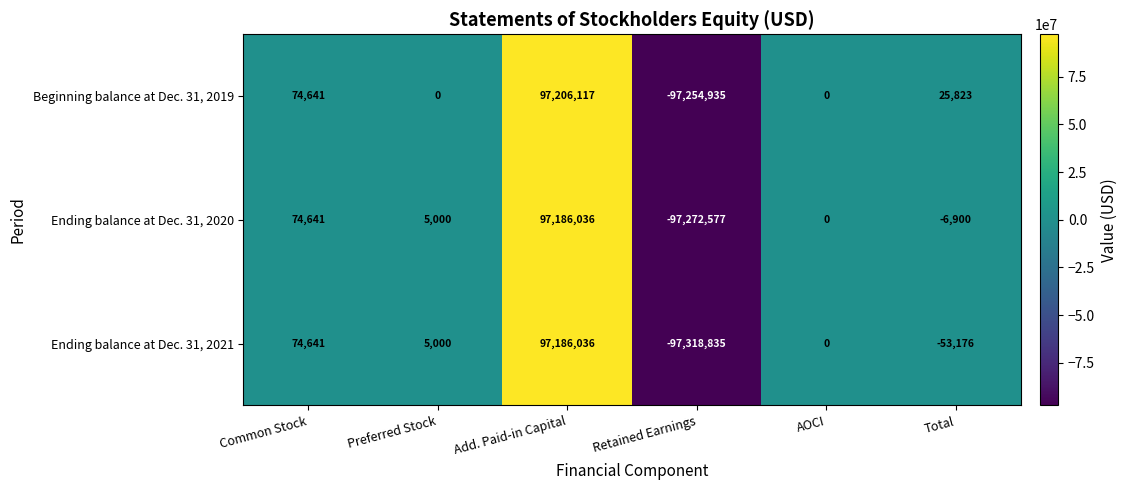

Which series has the largest total across all categories?

Beginning balance at Dec. 31, 2019